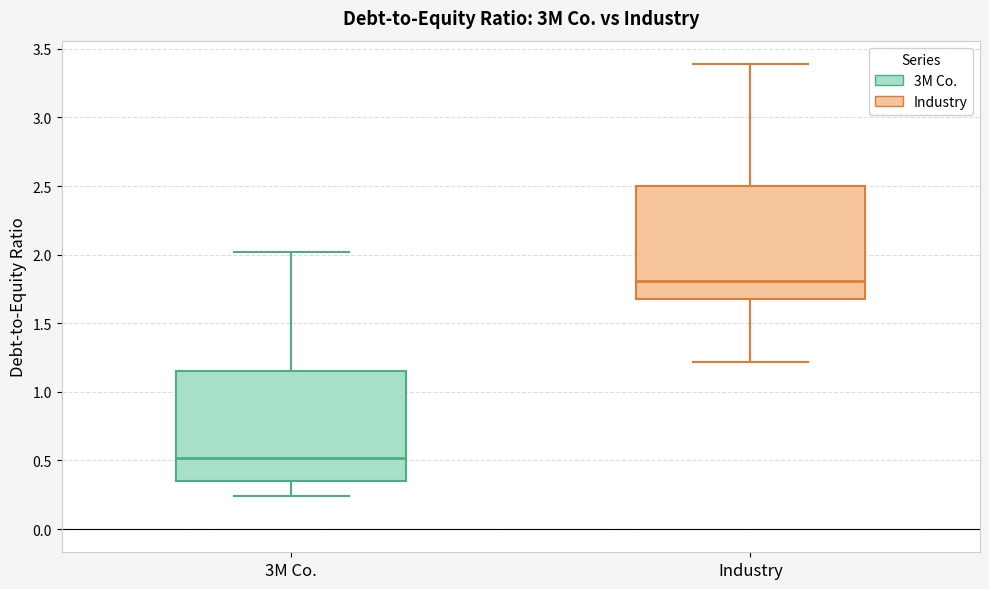

Reading left to right, read every box against the y-axis: the position of its median line, the range the box covers, and the ends of its whiskers. The values are not printed on the chart, so give them approximately, as read against the axis.

3M Co.: median 0.50, box 0.35 to 1.15, whiskers 0.25 to 2.00
Industry: median 1.80, box 1.70 to 2.50, whiskers 1.20 to 3.40